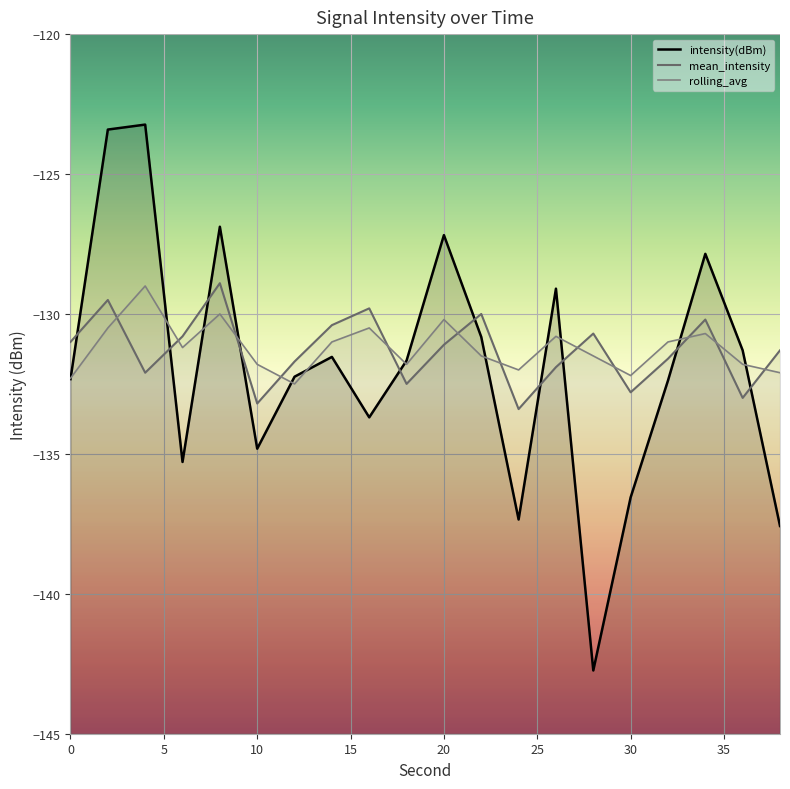

How many data points in mean_intensity are above -131?

8